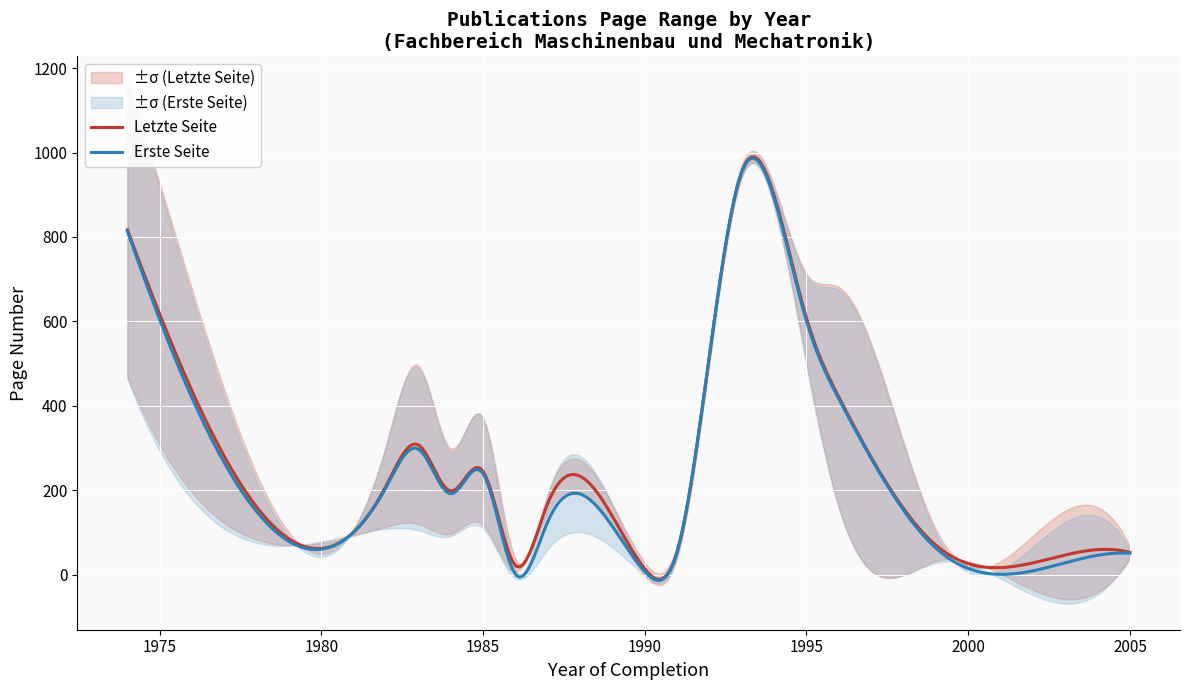

What are all the series names shown in the legend?

Erste Seite, Letzte Seite